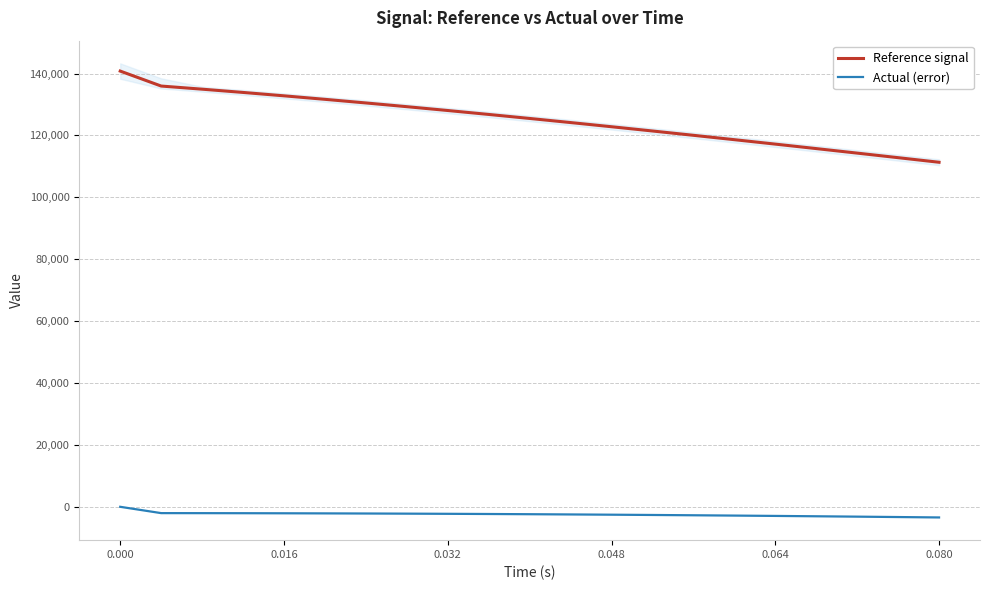

What are all the series names shown in the legend?

Reference signal, Actual (error)